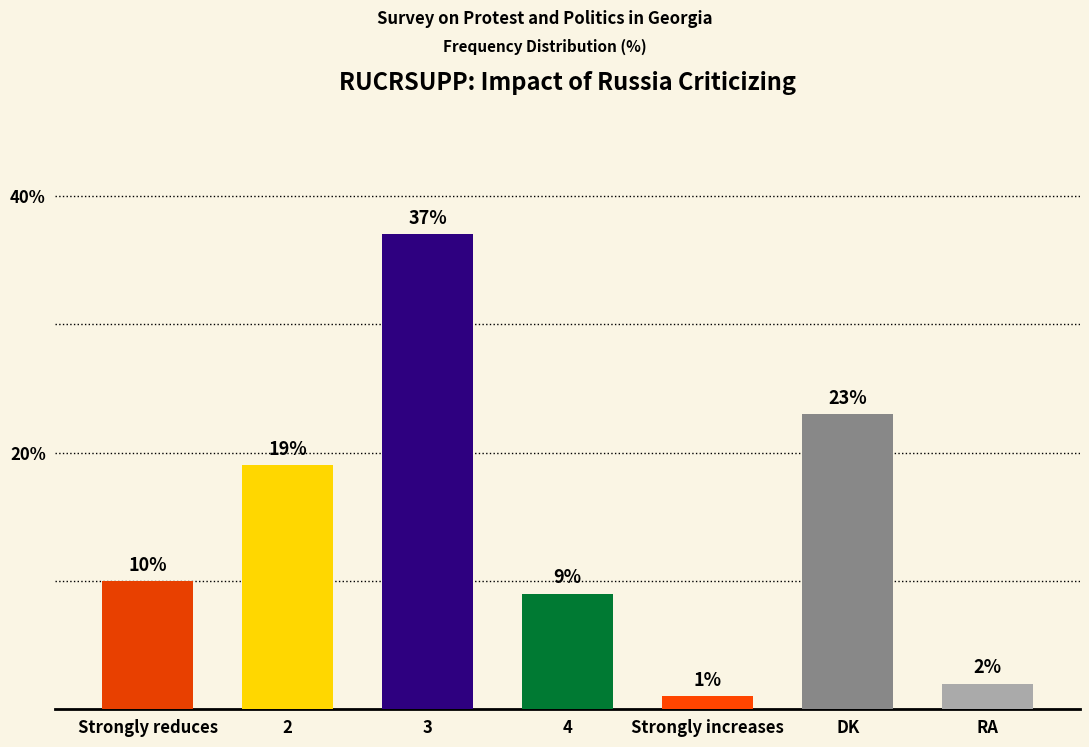

What position from the right is 4?

4